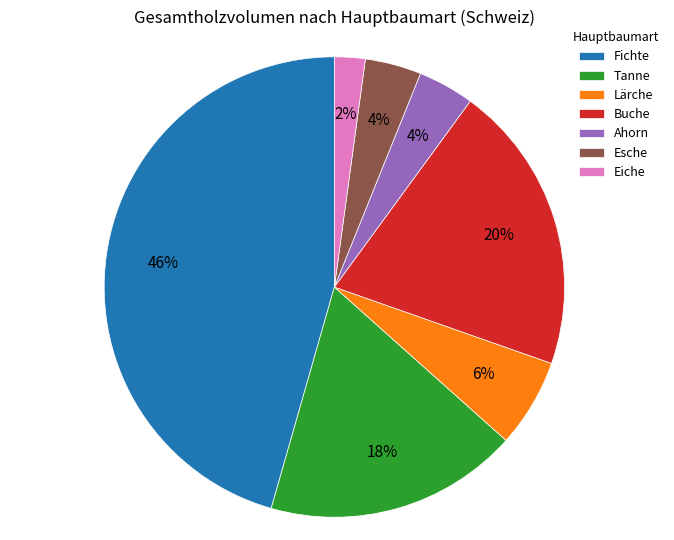

True or false: Tanne accounts for 32% of the total.

False